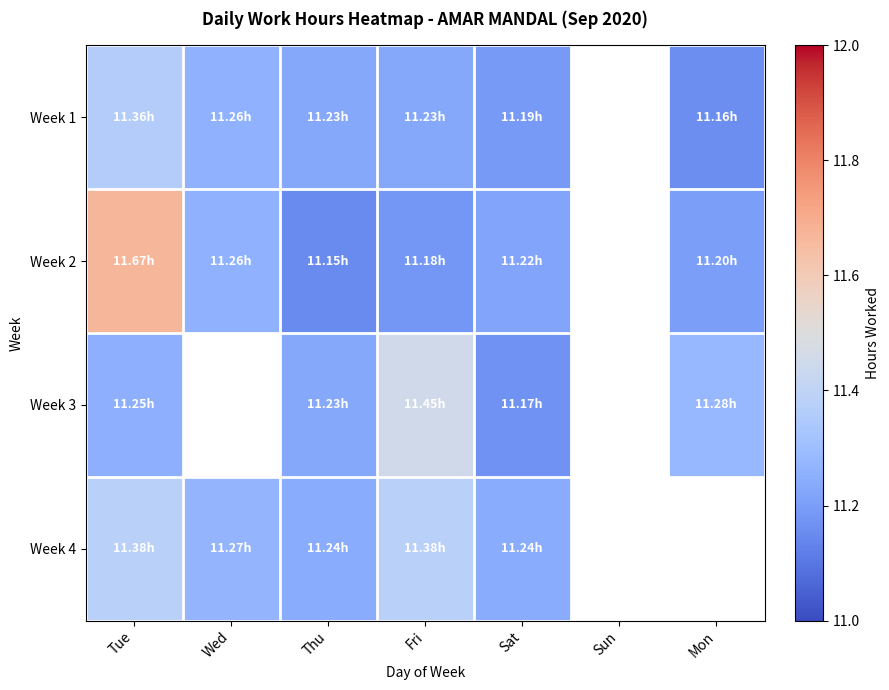

Reading left to right, extract all data points from this chart.

Week 1: Tue=11.4	Wed=11.3	Thu=11.2	Fri=11.2	Sat=11.2	Sun=0.0	Mon=11.2
Week 2: Tue=11.7	Wed=11.3	Thu=11.2	Fri=11.2	Sat=11.2	Sun=0.0	Mon=11.2
Week 3: Tue=11.2	Wed=0.0	Thu=11.2	Fri=11.4	Sat=11.2	Sun=0.0	Mon=11.3
Week 4: Tue=11.4	Wed=11.3	Thu=11.2	Fri=11.4	Sat=11.2	Sun=0.0	Mon=0.0